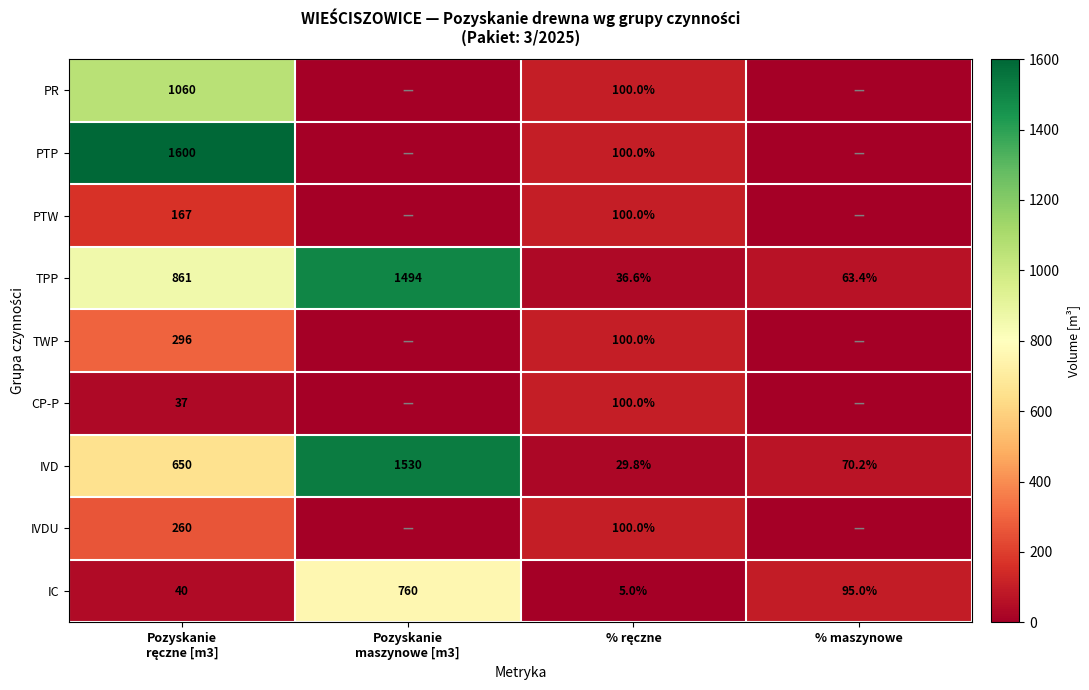

What is the sum of all IVD values?

2280.0